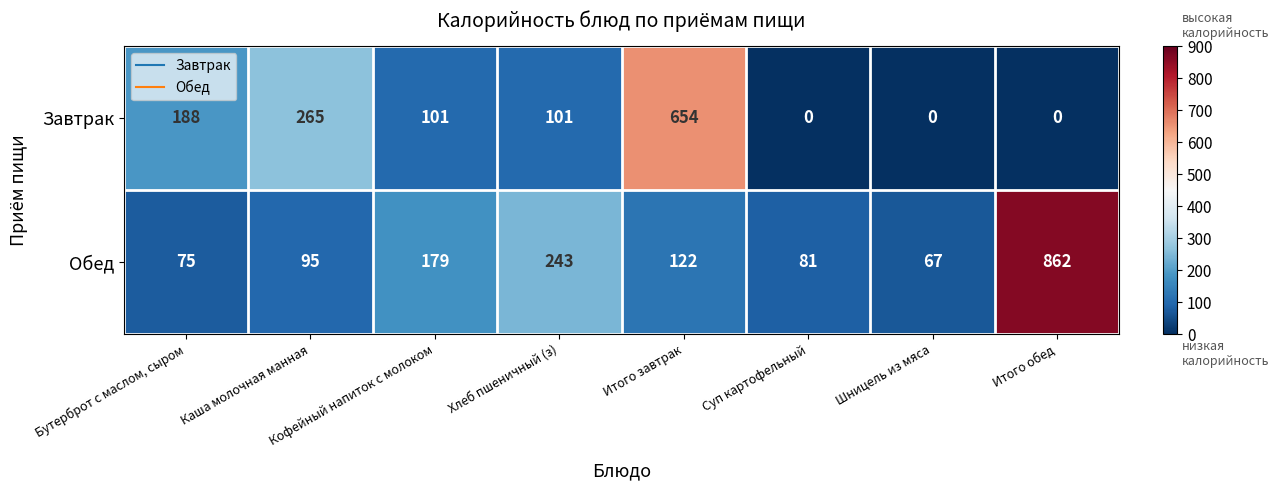

True or false: Обед has a value of 75 at Бутерброт с маслом, сыром.

True